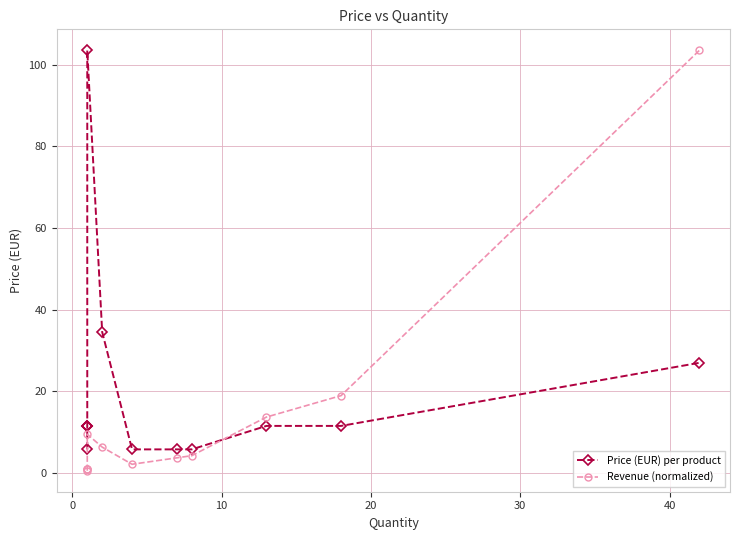

True or false: Price (EUR) per product and Revenue (normalized) cross at least once.

True